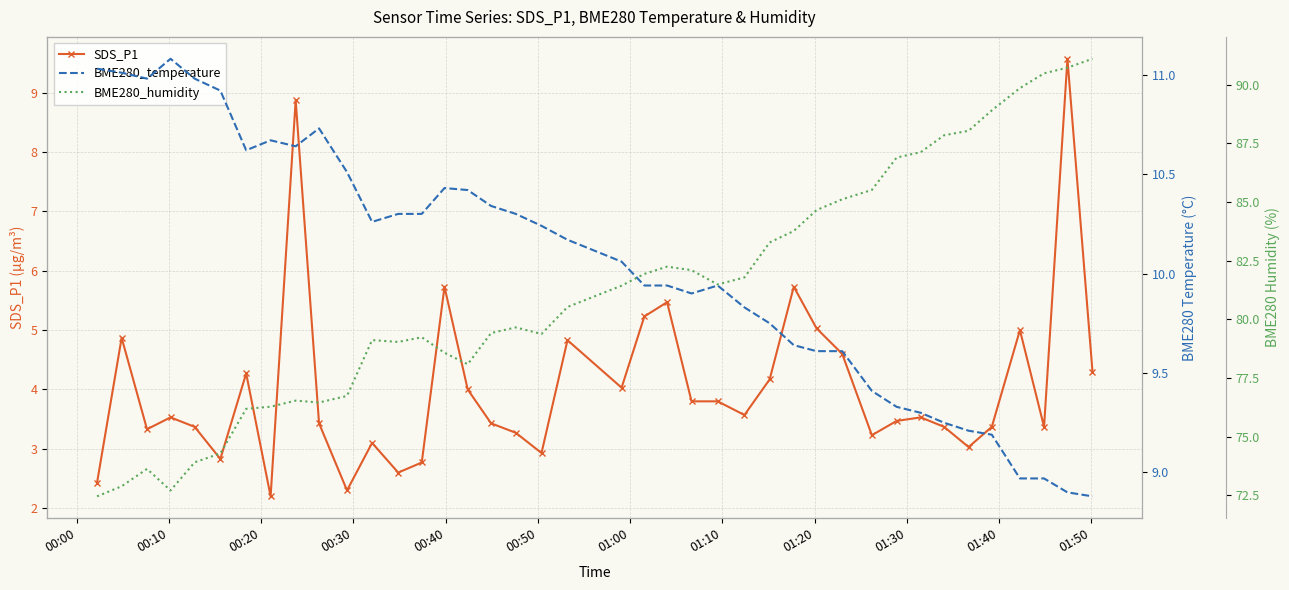

Reading left to right, list all the values displayed in this chart.

SDS_P1: 2.4	4.9	3.3	3.5	3.4	2.8	4.3	2.2	8.9	3.4	2.3	3.1	2.6	2.8	5.7	4.0	3.4	3.3	2.9	4.8	4.0	5.2	5.5	3.8	3.8	3.6	4.2	5.7	5.0	4.6	3.2	3.5	3.5	3.4	3.0	3.4	5.0	3.4	9.6	4.3
BME280_temperature: 11.0	11.0	11.0	11.1	11.0	10.9	10.6	10.7	10.6	10.7	10.5	10.3	10.3	10.3	10.4	10.4	10.3	10.3	10.2	10.2	10.1	9.9	9.9	9.9	9.9	9.8	9.8	9.6	9.6	9.6	9.4	9.3	9.3	9.2	9.2	9.2	9.0	9.0	8.9	8.9
BME280_humidity: 72.5	72.9	73.6	72.7	73.9	74.3	76.2	76.3	76.5	76.5	76.7	79.1	79.0	79.2	78.6	78.1	79.4	79.7	79.4	80.5	81.4	81.9	82.2	82.1	81.5	81.8	83.3	83.8	84.7	85.1	85.5	86.9	87.1	87.8	88.0	88.9	89.9	90.5	90.7	91.1